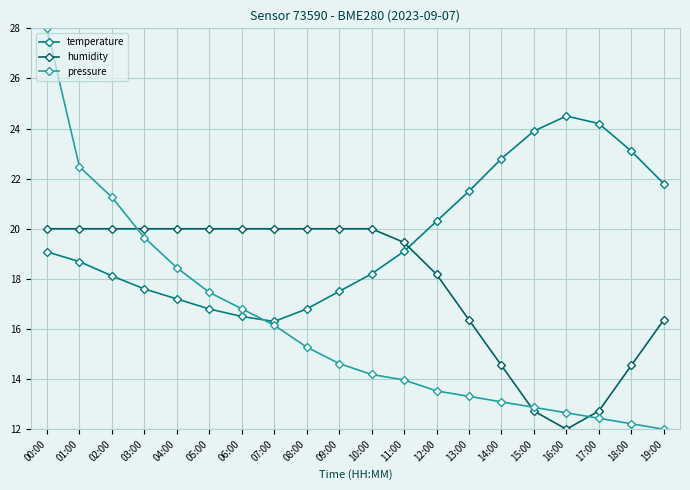

The value of pressure at 13:00 is 7.6. True or false?

False